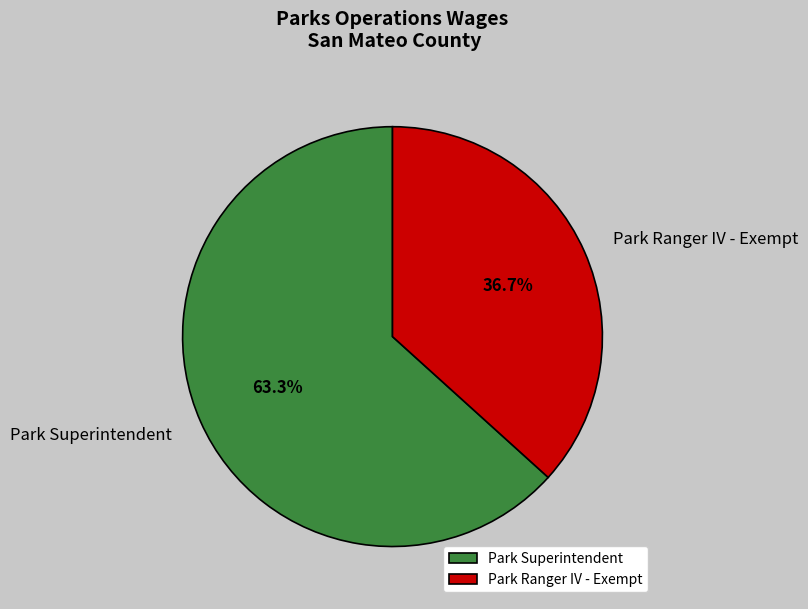

Does any single category account for the majority?

Yes